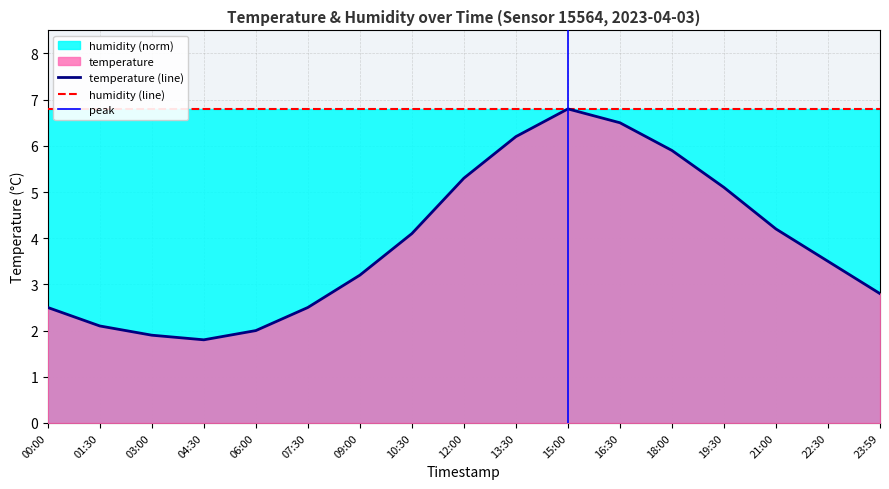

The chart shows a value of 1.0 at 01:30. True or false?

False